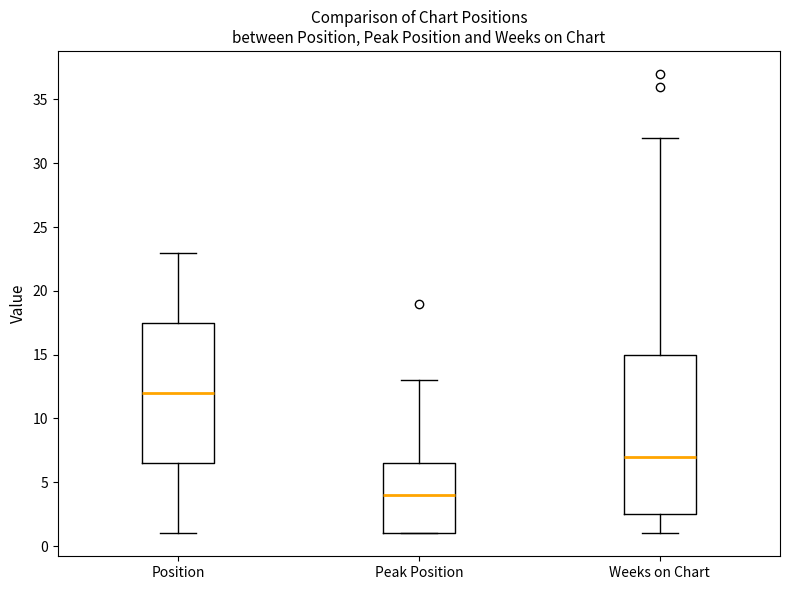

Which box's median line is the highest?

Position